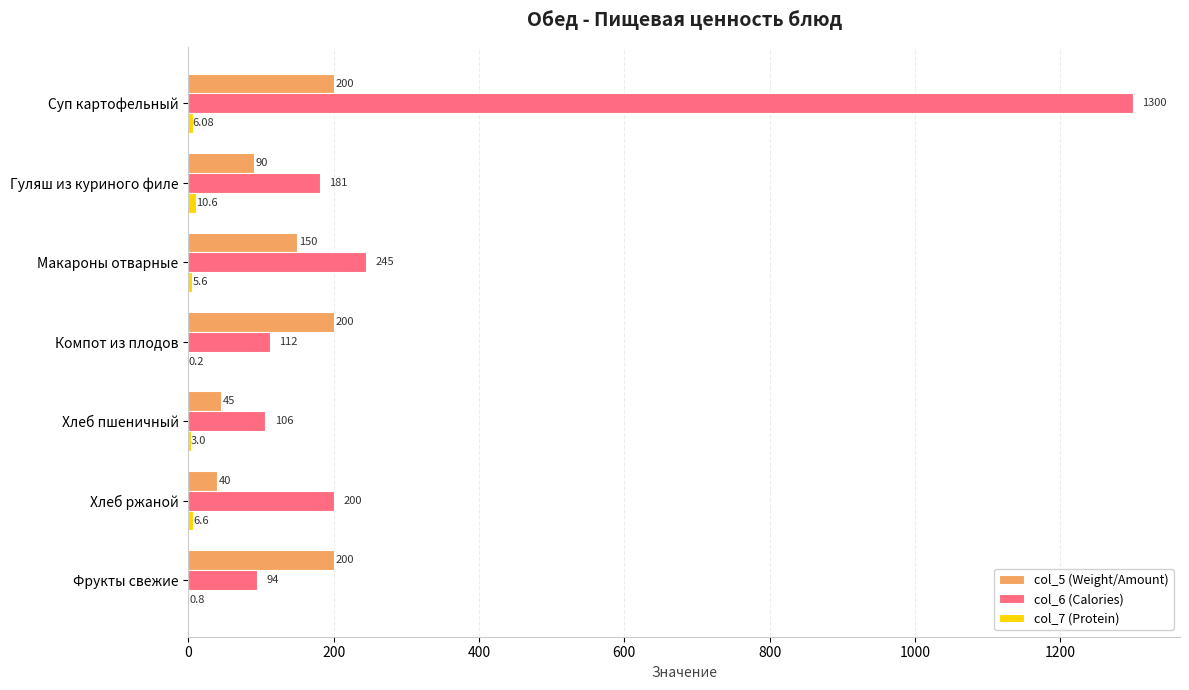

What is the total value across all series at Хлеб пшеничный?

154.0